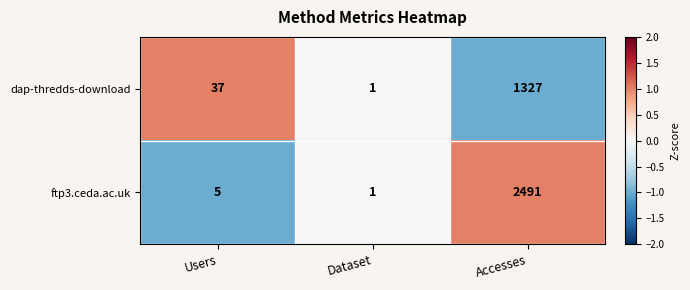

At which category does the chart reach its peak across all series?

Accesses